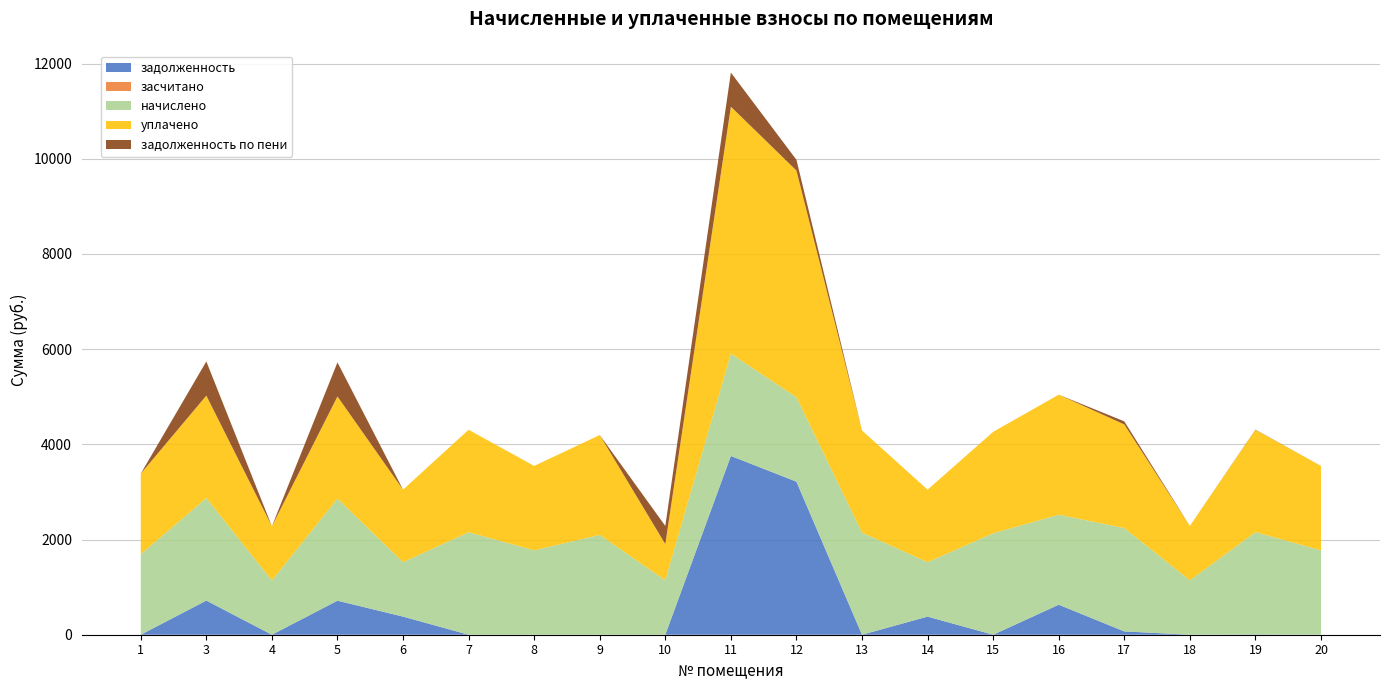

Reading left to right, list all the values displayed in this chart.

задолженность: 0.0	717.7	0.0	715.3	381.0	0.0	0.0	0.0	0.0	3756.6	3216.2	0.0	381.0	0.0	630.5	69.8	0.0	5.6	0.0
засчитано: 0.0	0.0	0.0	0.0	0.0	0.0	0.0	0.0	0.0	0.0	0.0	0.0	0.0	0.0	0.0	0.0	0.0	0.0	0.0
начислено: 1692.3	2153.2	1139.3	2145.8	1143.0	2153.2	1773.5	2097.9	1143.0	2149.5	1773.5	2145.8	1143.0	2131.1	1891.4	2171.6	1143.0	2149.5	1773.5
уплачено: 1692.3	2153.2	1139.3	2145.8	1524.0	2153.2	1773.5	2097.9	762.0	5189.6	4764.1	2145.8	1524.0	2131.1	2521.9	2177.1	1143.0	2149.5	1773.5
задолженность по пени: 0.0	717.7	0.0	715.3	0.0	0.0	0.0	0.0	381.0	716.5	225.6	0.0	0.0	0.0	0.0	64.4	0.0	5.6	0.0